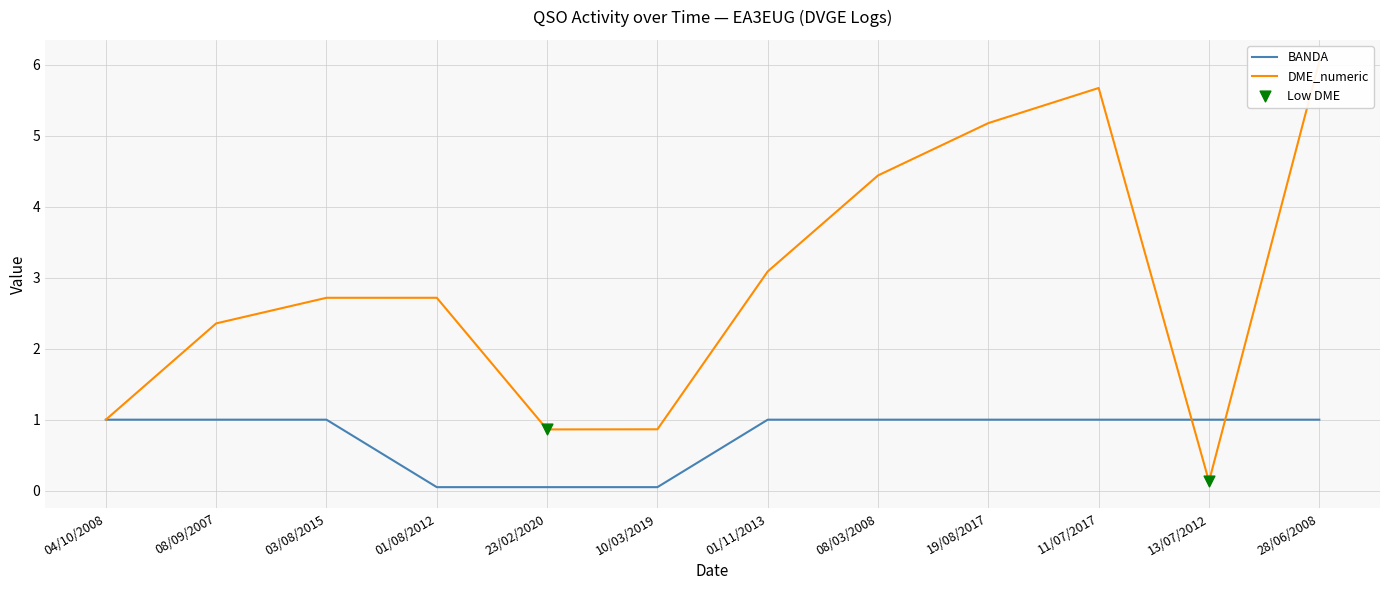

Which series has the widest spread of Y values?

DME_numeric